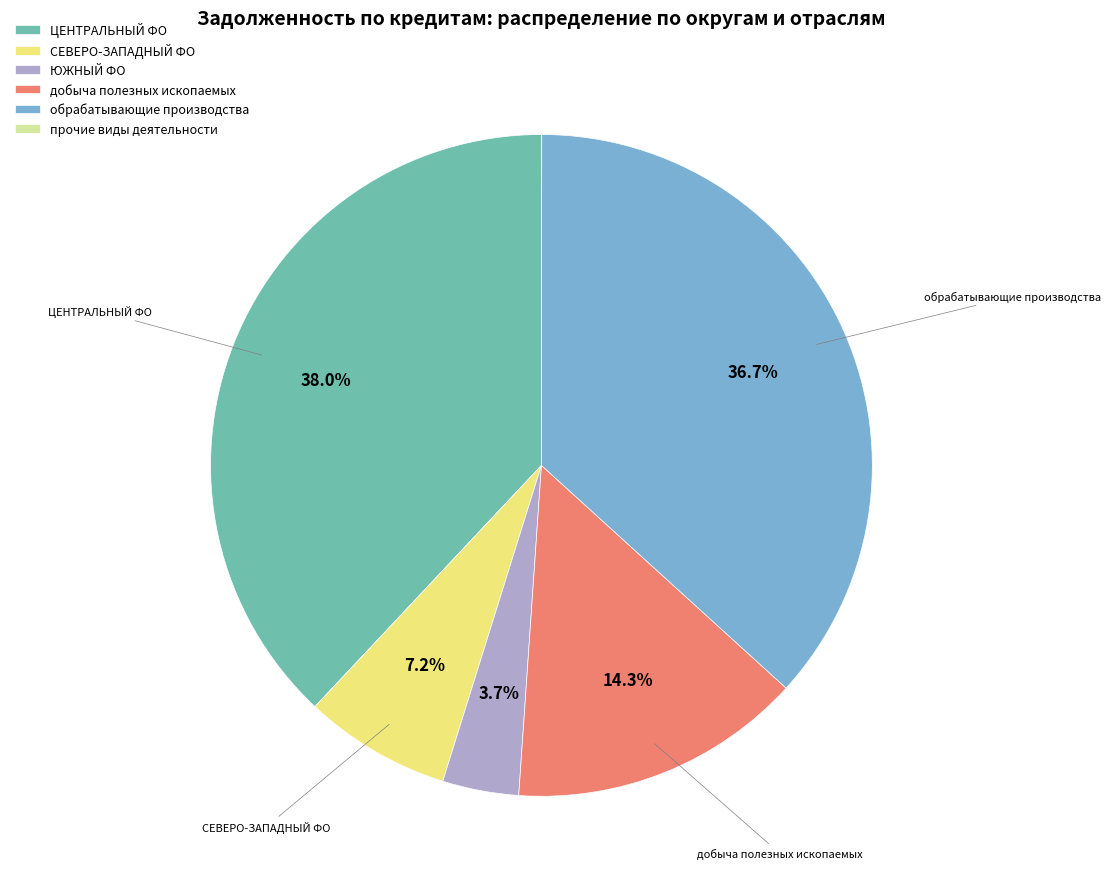

What portion of the pie excludes СЕВЕРО-ЗАПАДНЫЙ ФО?

92.8%